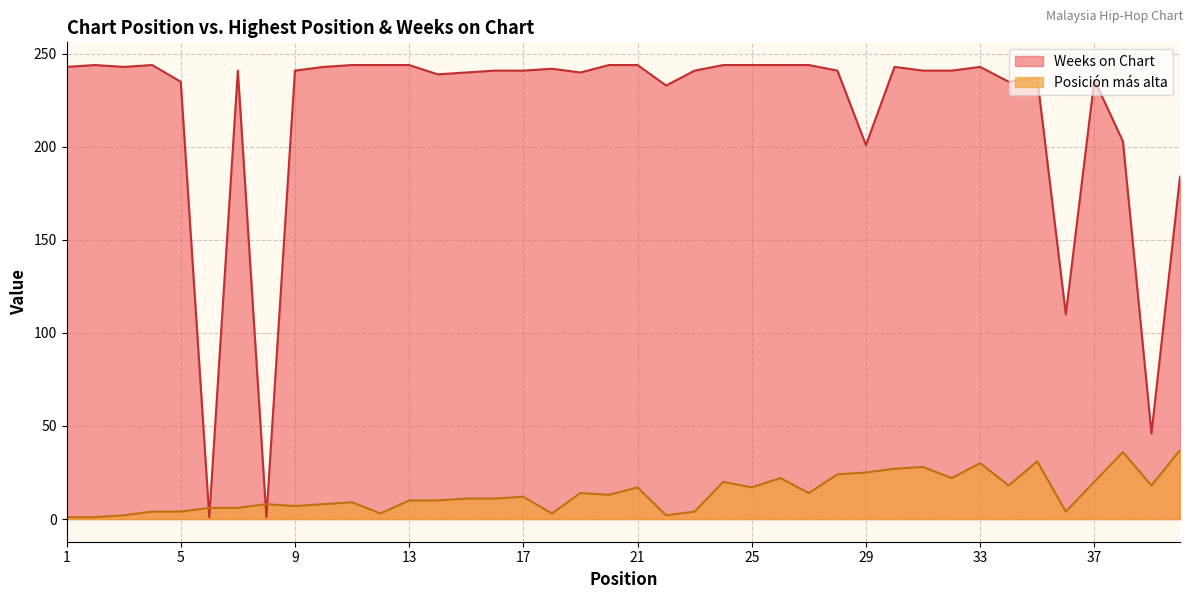

What is the lowest value of the Weeks on Chart series?

1